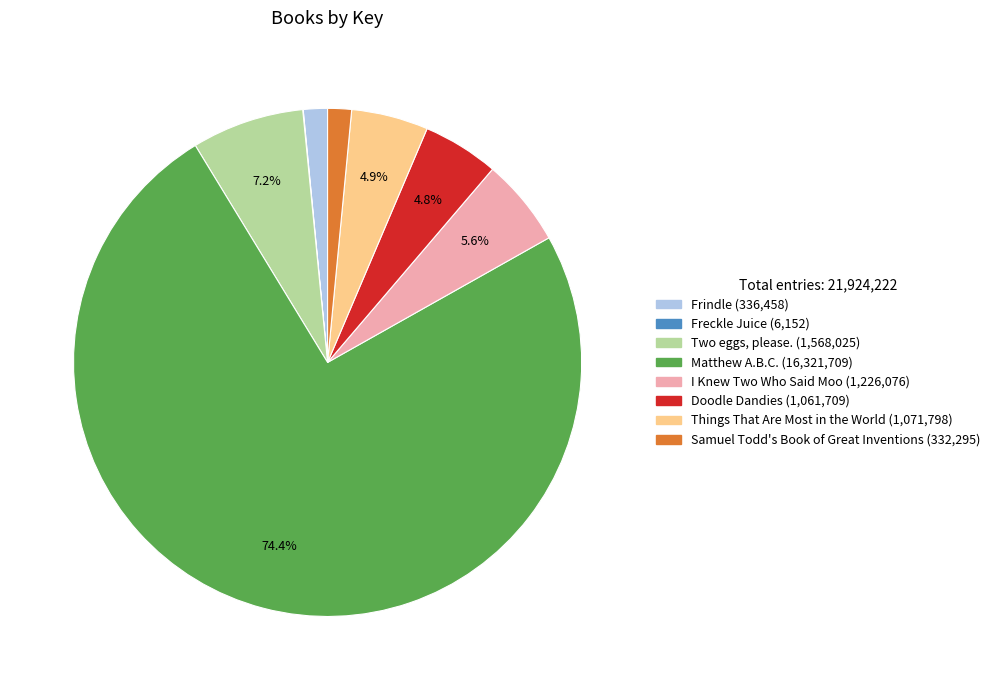

Is the sum of Two eggs, please. and Matthew A.B.C. greater than half?

Yes